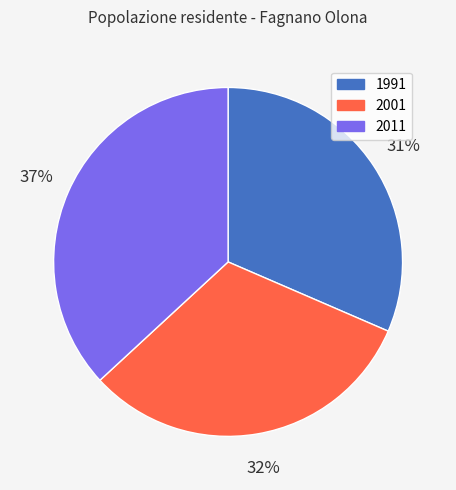

Is there any slice that represents more than half of the pie?

No